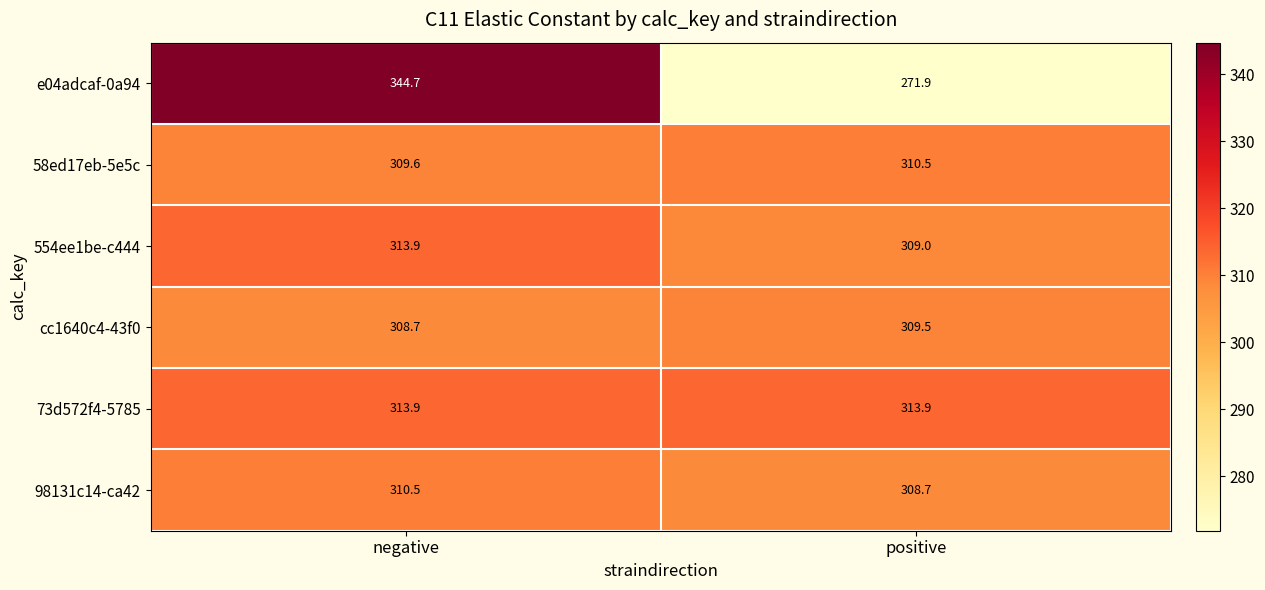

Reading left to right, transcribe all the data shown in this chart.

e04adcaf-0a94: 344.7	271.9
58ed17eb-5e5c: 309.6	310.5
554ee1be-c444: 313.9	309.0
cc1640c4-43f0: 308.7	309.5
73d572f4-5785: 313.9	313.9
98131c14-ca42: 310.5	308.7